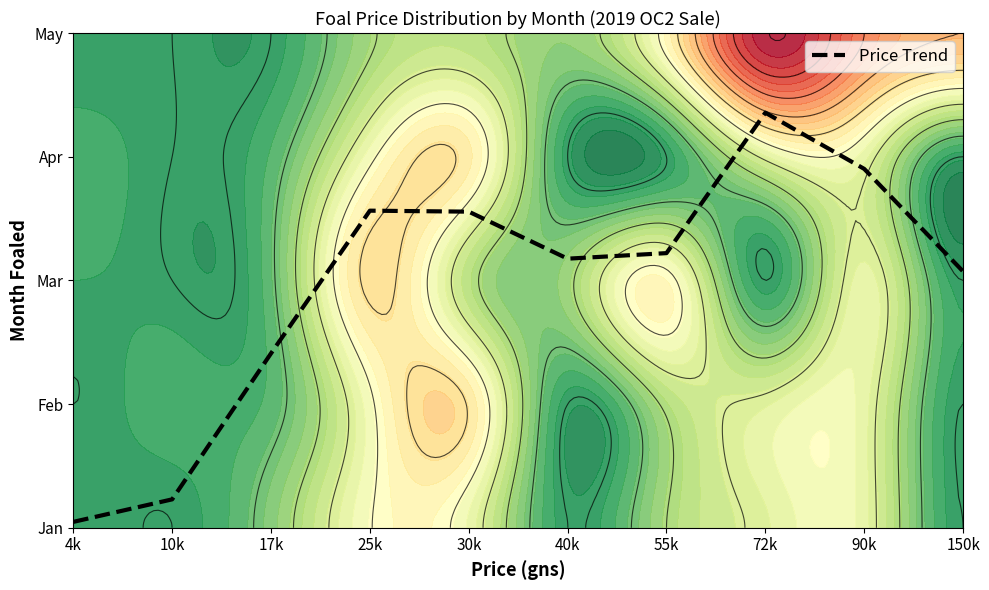

At which label is the value closest to 1?

17k